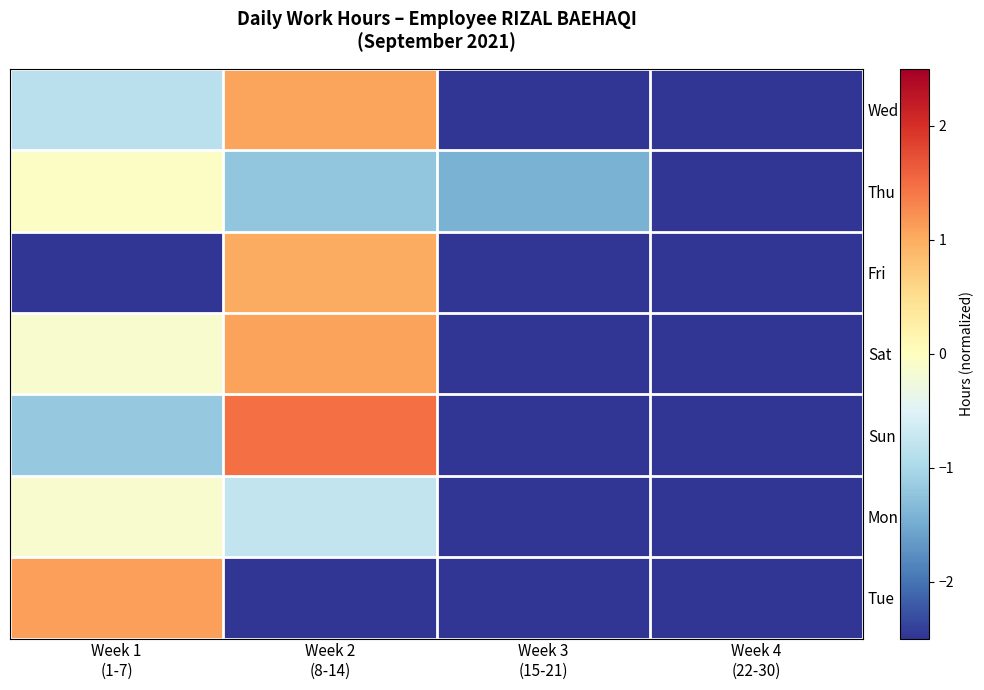

How many series are shown in this chart?

7